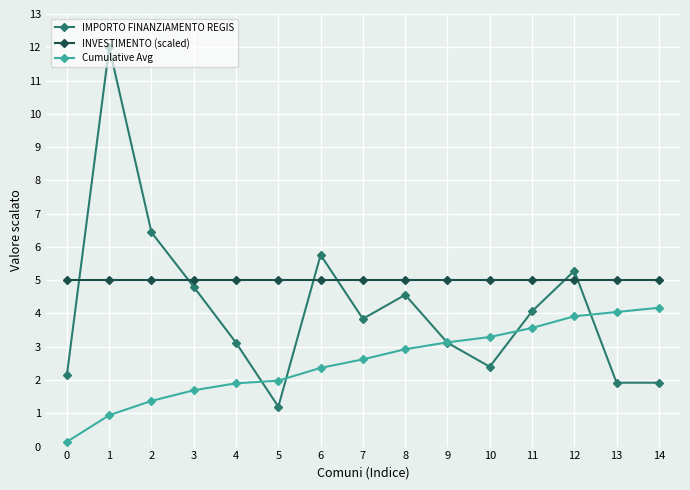

True or false: INVESTIMENTO (scaled) and Cumulative Avg cross at least once.

False